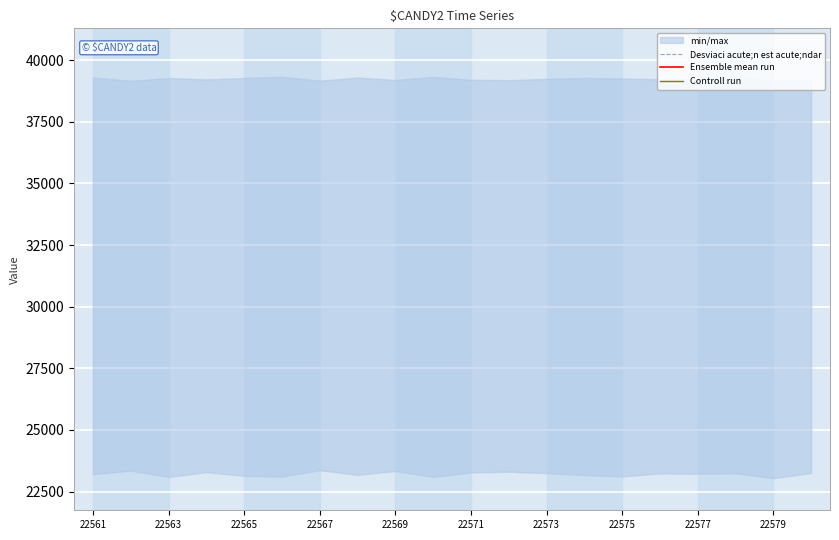

Which series has the largest total across all categories?

Controll run